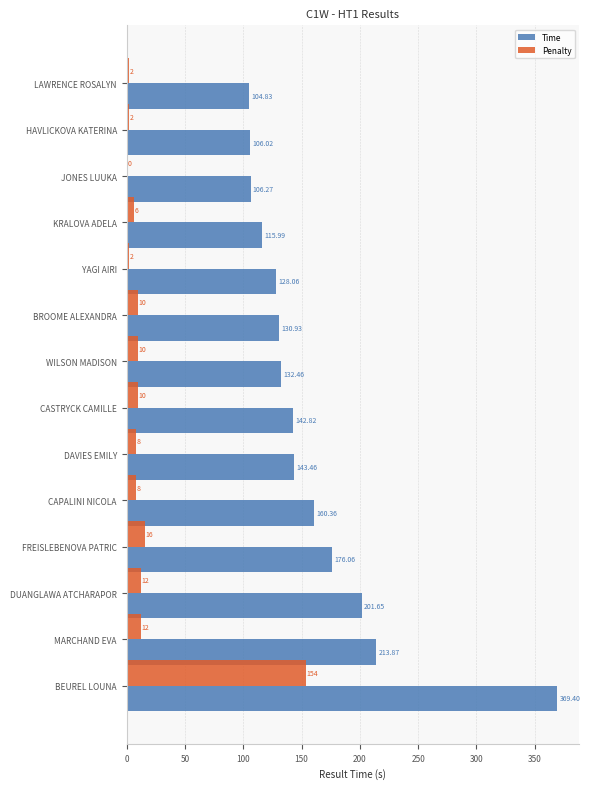

What is the average value of the Penalty series?

18.0